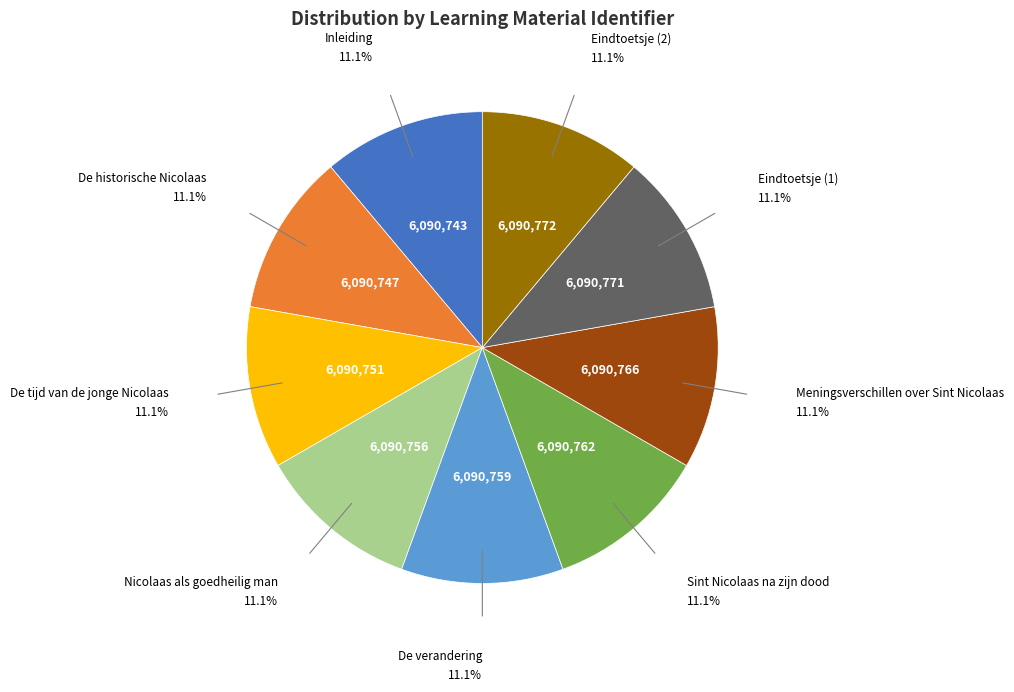

Is there a majority slice in this chart?

No